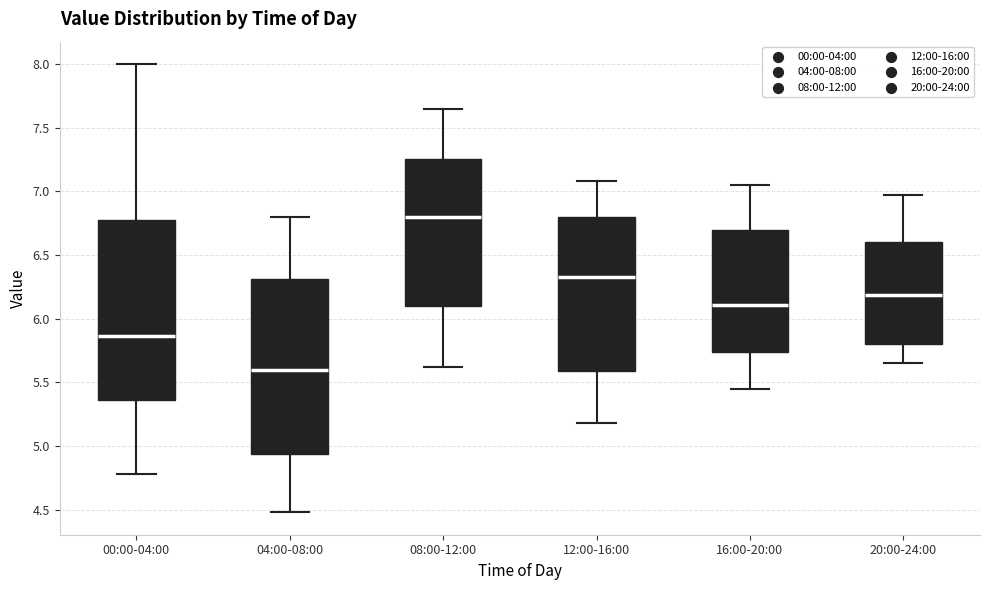

Reading left to right, transcribe this box plot: for each box, give where its median line is, the range the box spans, and where its two whiskers end, as read against the y-axis. The values are not printed on the chart, so give them approximately, as read against the axis.

00:00-04:00: median 5.85, box 5.35 to 6.80, whiskers 4.80 to 8.00
04:00-08:00: median 5.60, box 4.95 to 6.30, whiskers 4.50 to 6.80
08:00-12:00: median 6.80, box 6.10 to 7.25, whiskers 5.60 to 7.65
12:00-16:00: median 6.35, box 5.60 to 6.80, whiskers 5.20 to 7.10
16:00-20:00: median 6.10, box 5.75 to 6.70, whiskers 5.45 to 7.05
20:00-24:00: median 6.20, box 5.80 to 6.60, whiskers 5.65 to 6.95